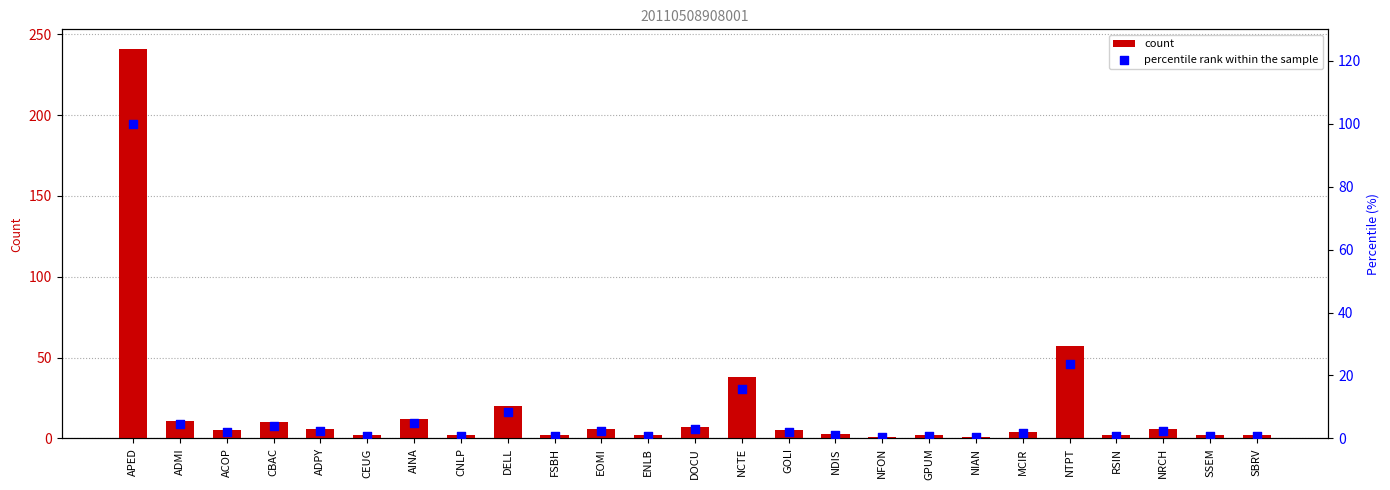

What are all the series names shown in the legend?

count, percentile rank within the sample